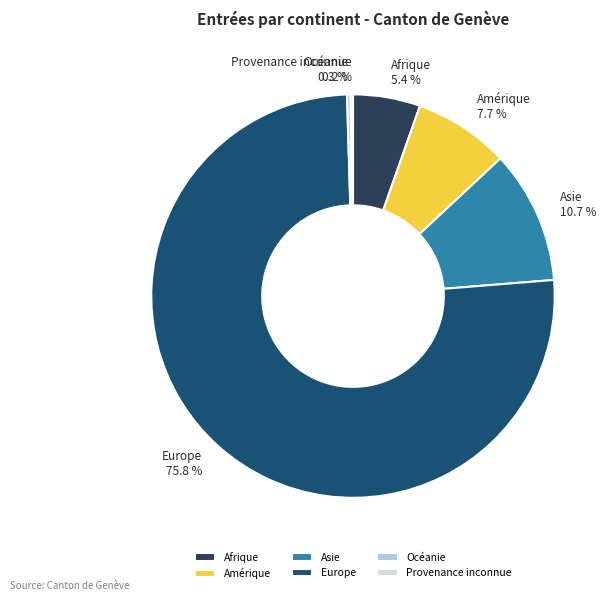

Which slice is the largest?

Europe